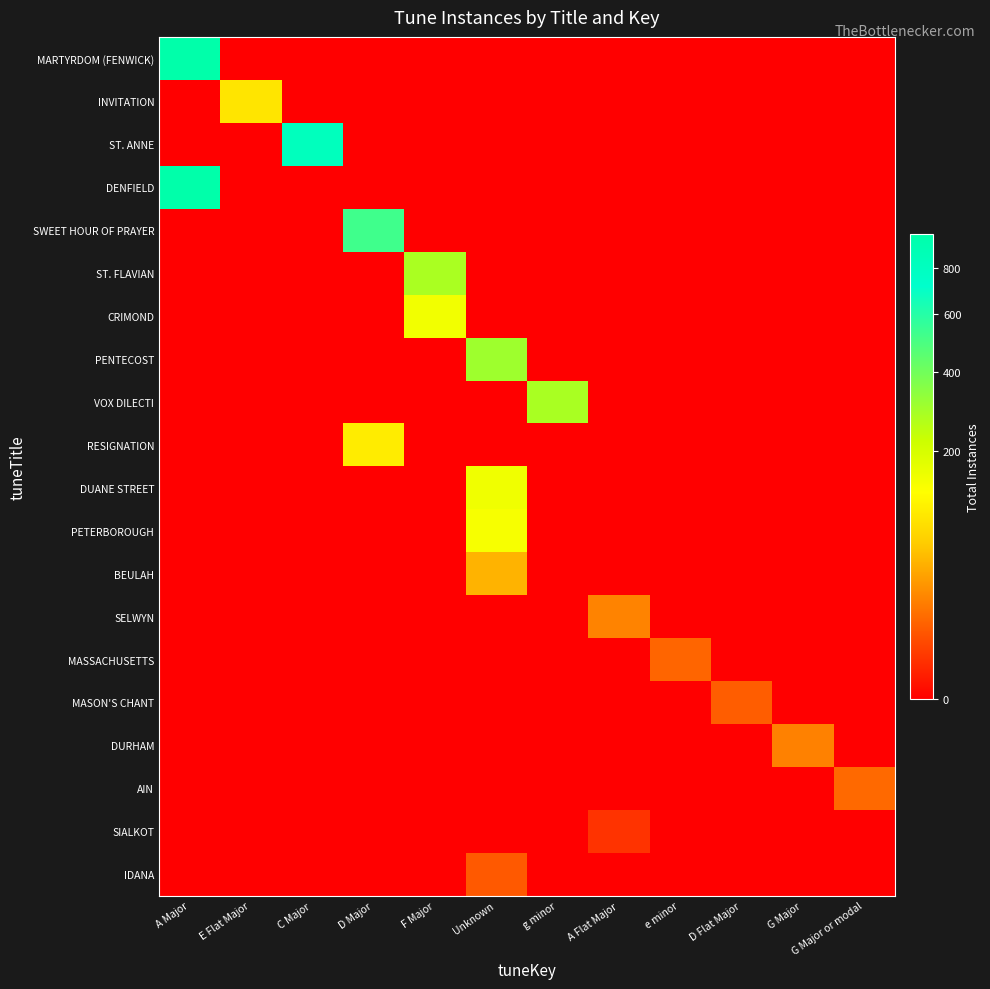

Rank the series by their maximum value, from lowest to highest.

SIALKOT, IDANA, MASON'S CHANT, MASSACHUSETTS, AIN, DURHAM, SELWYN, BEULAH, INVITATION, RESIGNATION, PETERBOROUGH, CRIMOND, DUANE STREET, ST. FLAVIAN, VOX DILECTI, PENTECOST, SWEET HOUR OF PRAYER, ST. ANNE, MARTYRDOM (FENWICK), DENFIELD